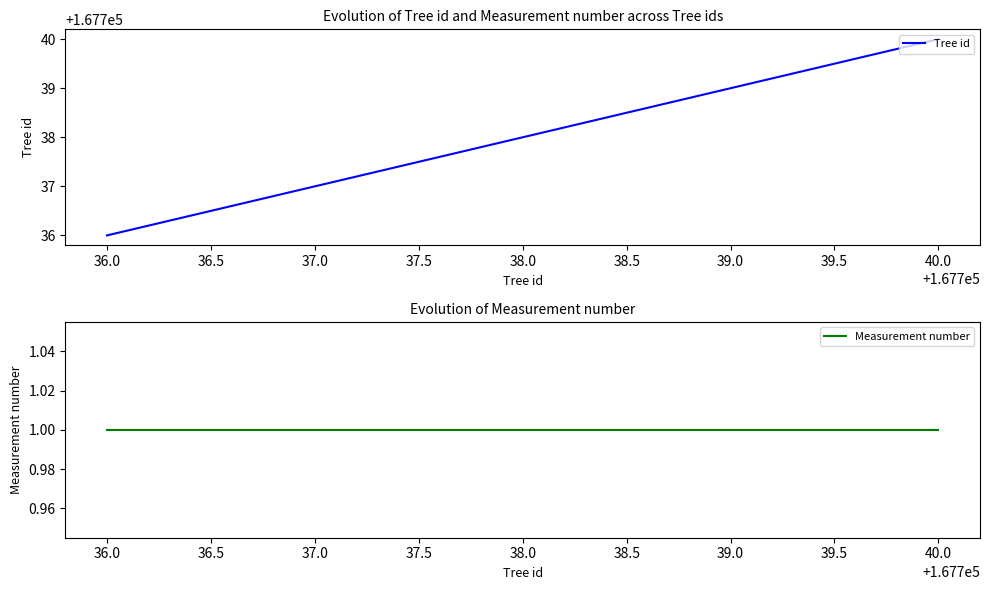

True or false: Measurement number has a value of 0 at 39.0.

False